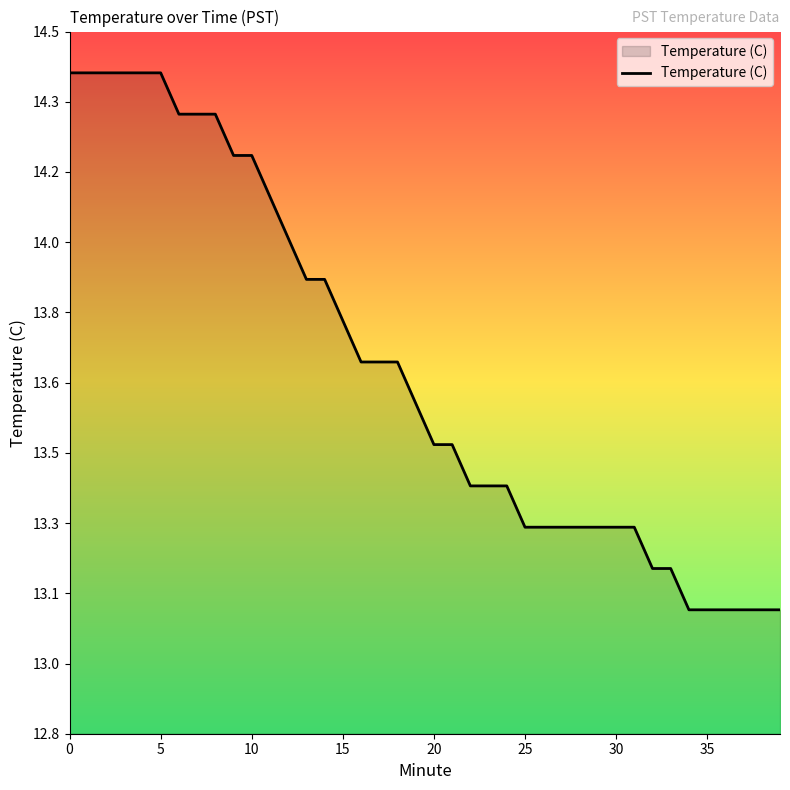

Where is the data nearest to the value 13?

34